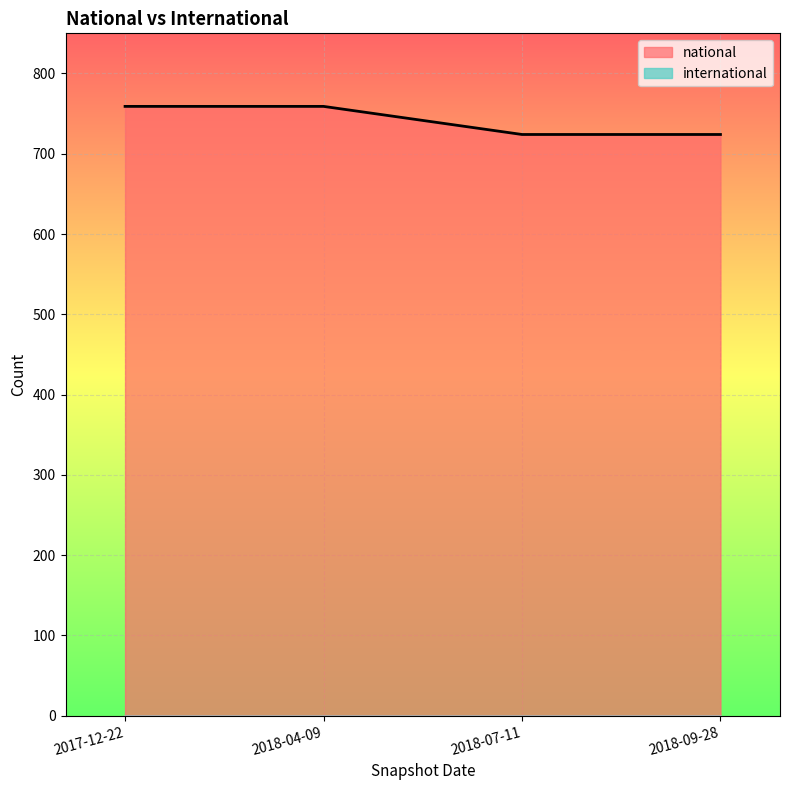

What is the approximate value at 2018-09-28, to the nearest 10?

720